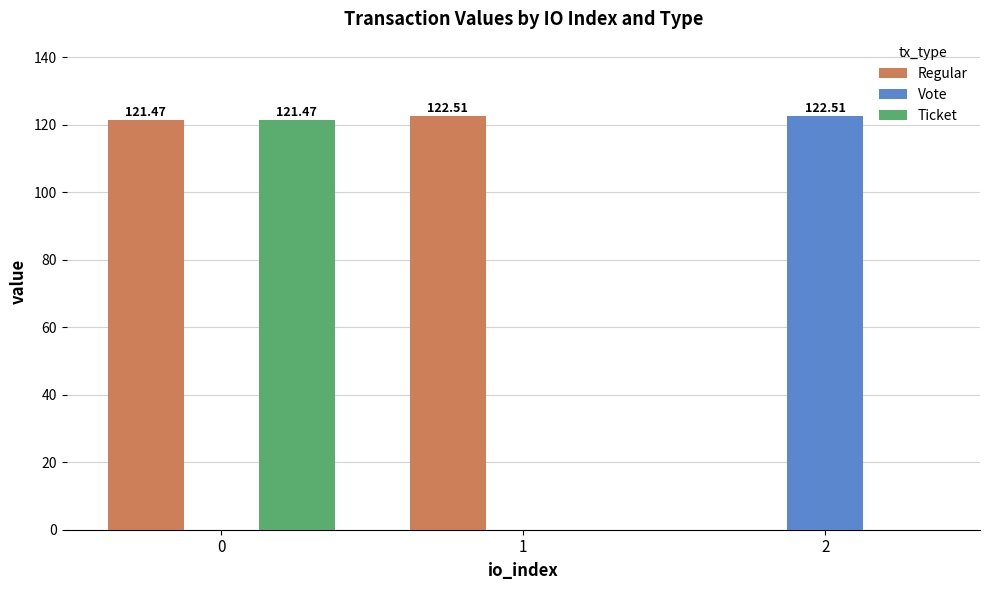

What are all the series names shown in the legend?

Regular, Vote, Ticket